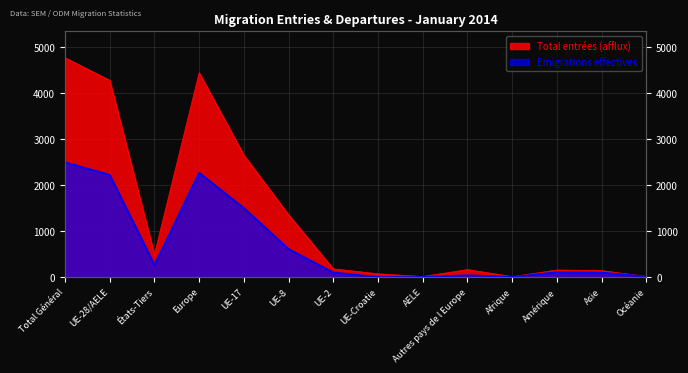

At which category does Total entrées (afflux) reach its first local peak?

Europe